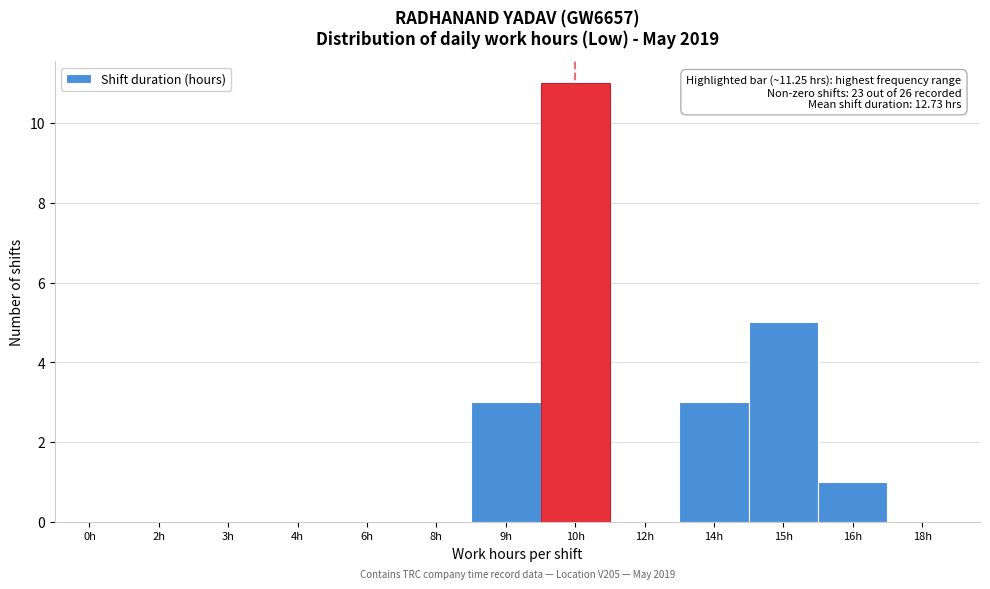

Reading left to right, transcribe all the data shown in this chart.

0h=0	2h=0	3h=0	4h=0	6h=0	8h=0	9h=3	10h=11	12h=0	14h=3	15h=5	16h=1	18h=0